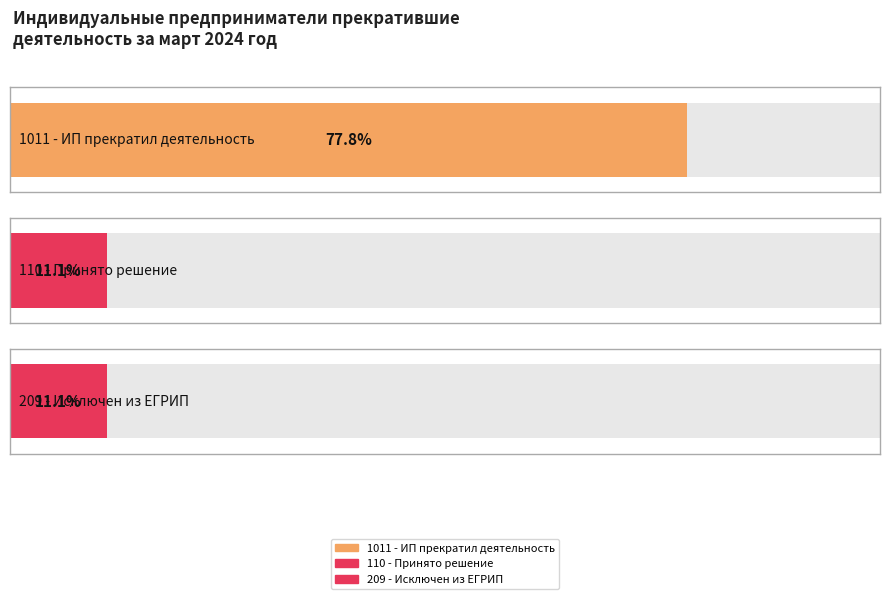

List the labels in order of value, smallest first.

110 - Принято решение о предстоящем исключении, 209 - Недействующий ИП исключен из ЕГРИП, 1011 - ИП прекратил деятельность